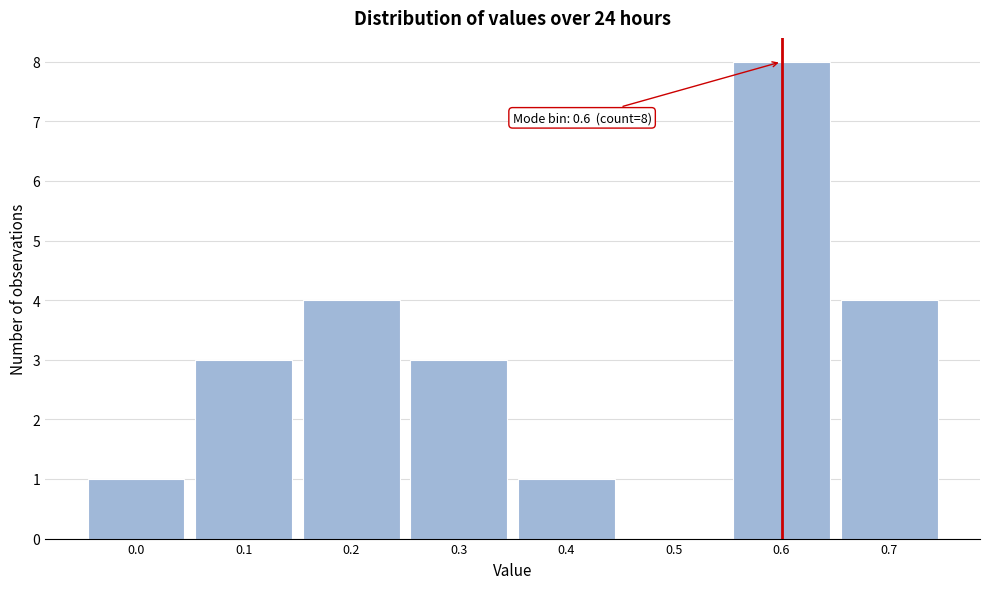

Reading right to left, list all the values displayed in this chart.

0.7=4	0.6=8	0.5=0	0.4=1	0.3=3	0.2=4	0.1=3	0.0=1